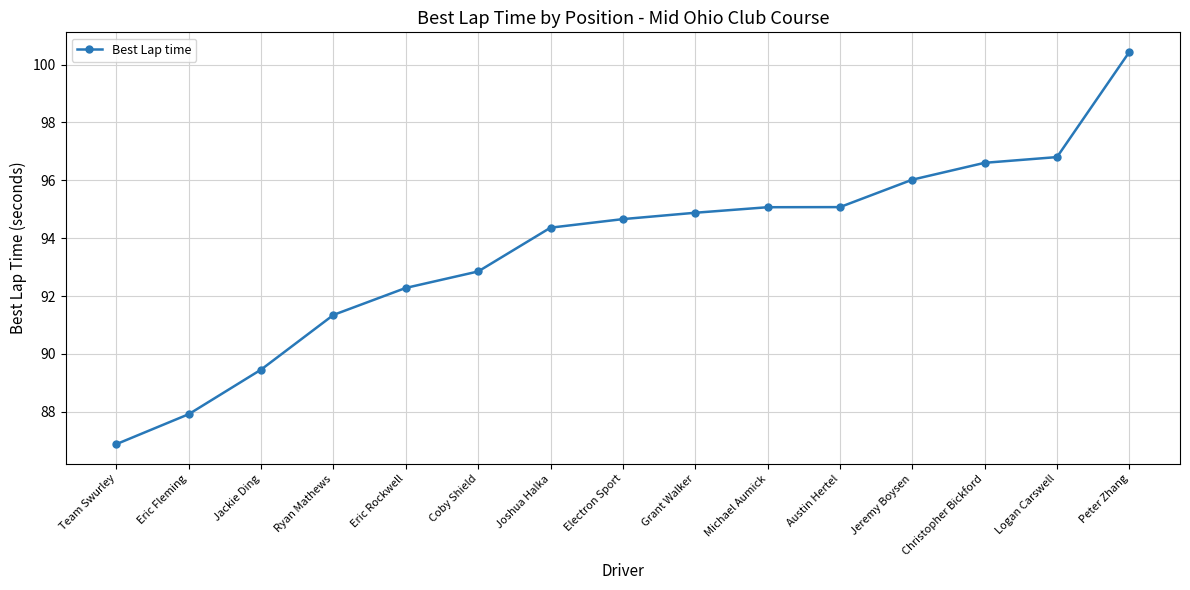

What is the difference between the values at Coby Shield and Logan Carswell?

4.0